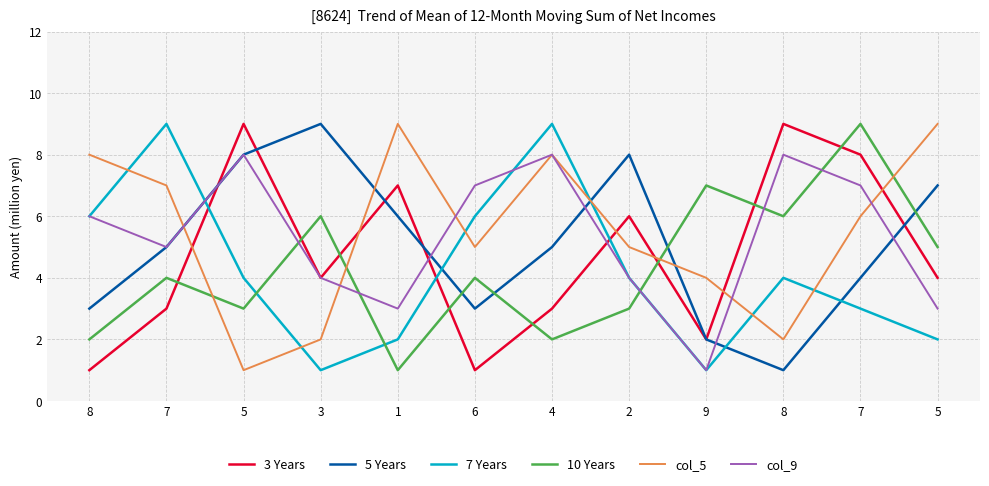

Between which two adjacent categories do 5 Years and 7 Years first intersect?

7 and 5